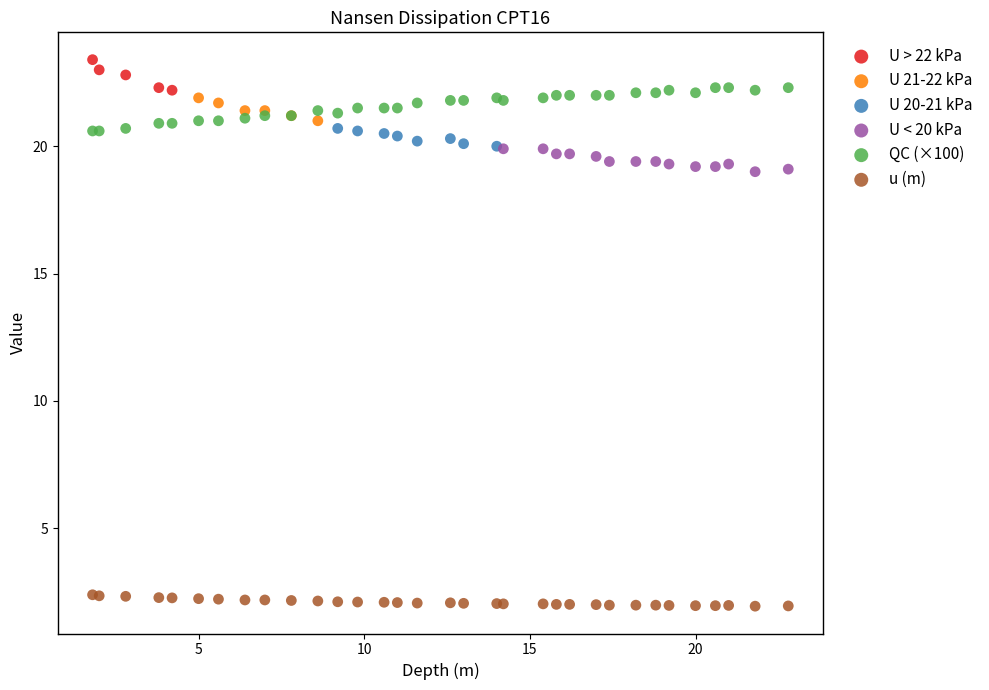

Which series has the largest Y range (max minus min)?

QC (×100)